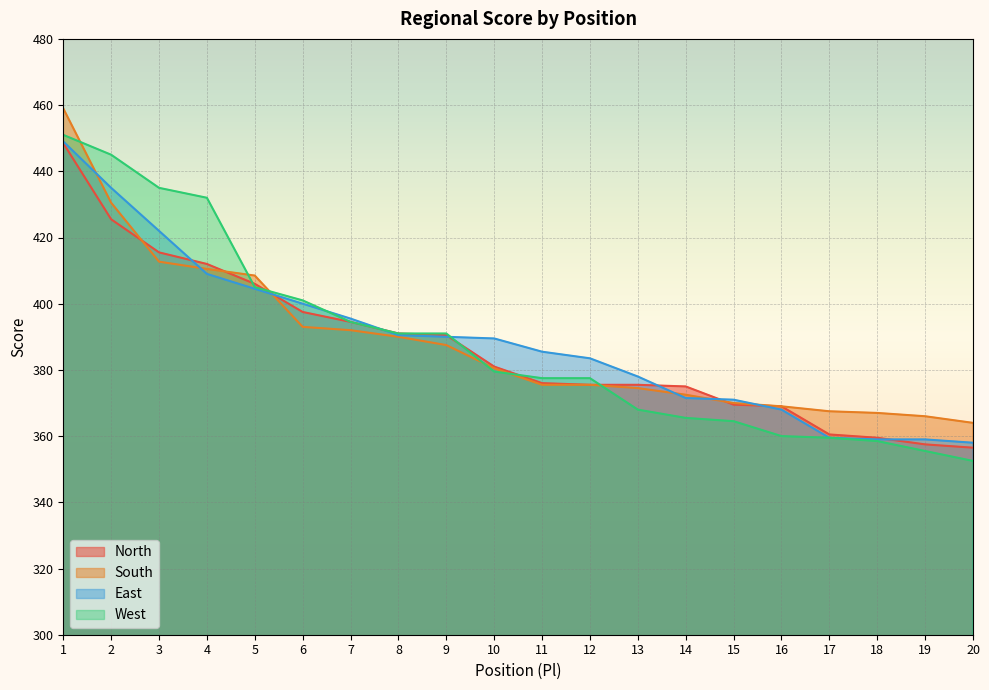

At which category is the sum across all series the highest?

1